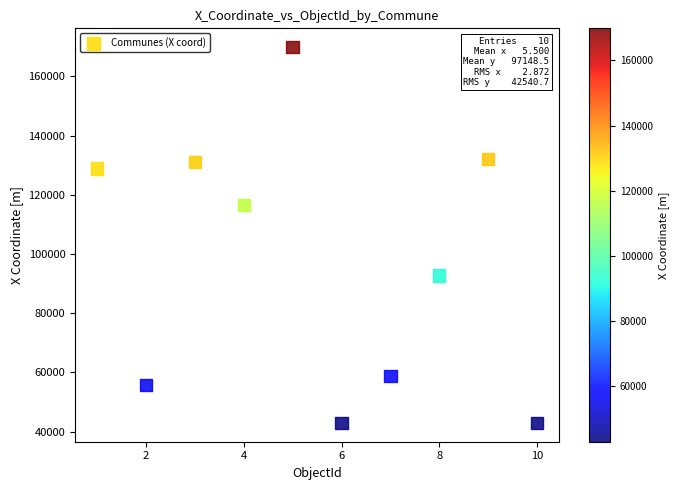

What Y value in the scatter plot is closest to 106404?

116493.1